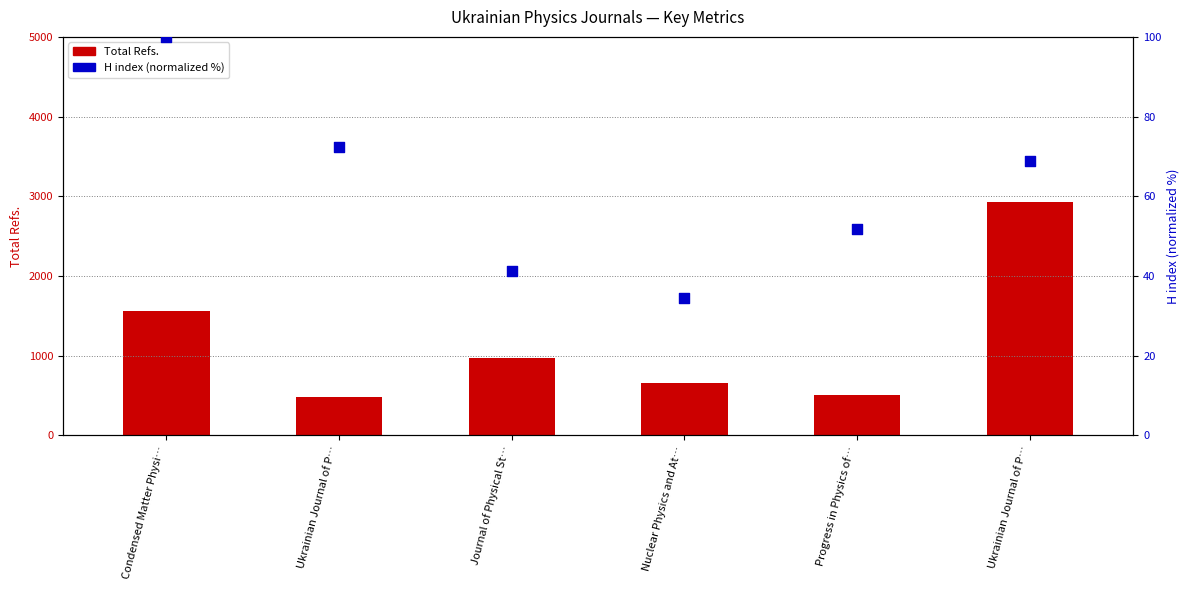

What is the total value across all series at Journal of Physical St…?

1016.4